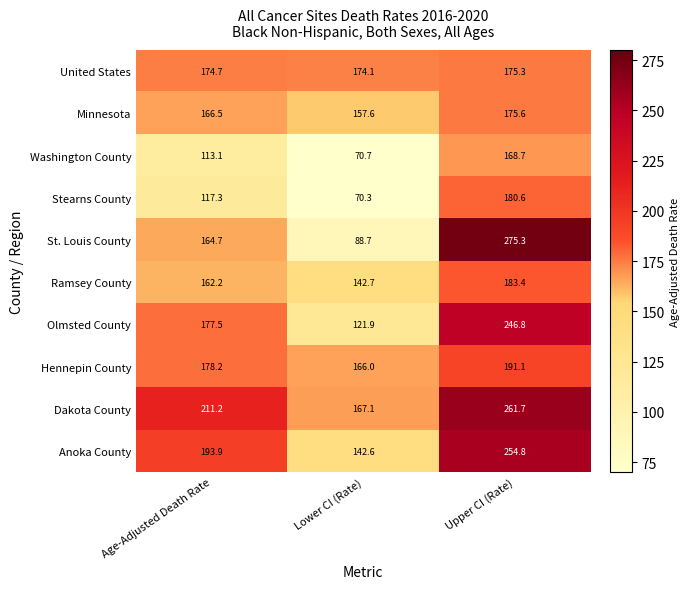

At which category is the sum across all series the highest?

Upper CI (Rate)